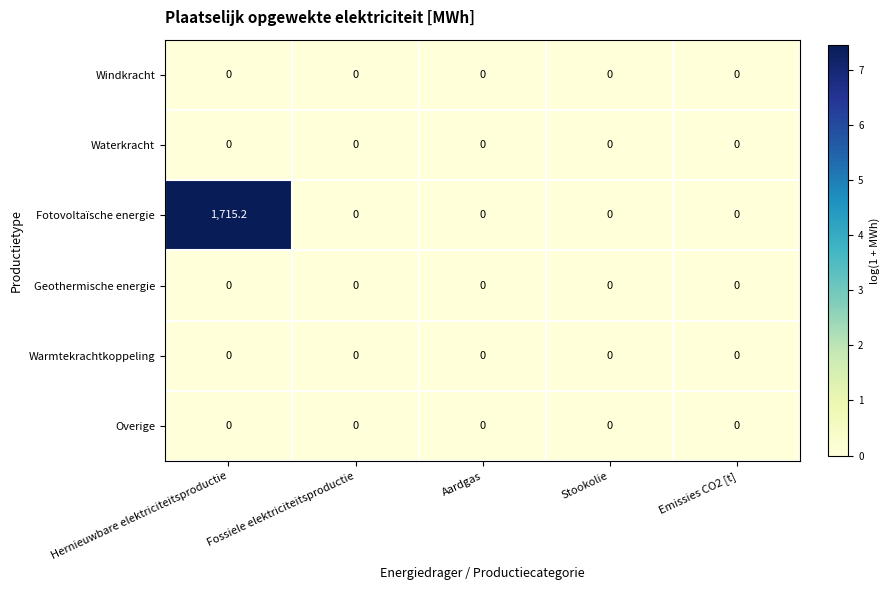

True or false: Fotovoltaïsche energie has a value of 1715.2 at Hernieuwbare elektriciteitsproductie.

True